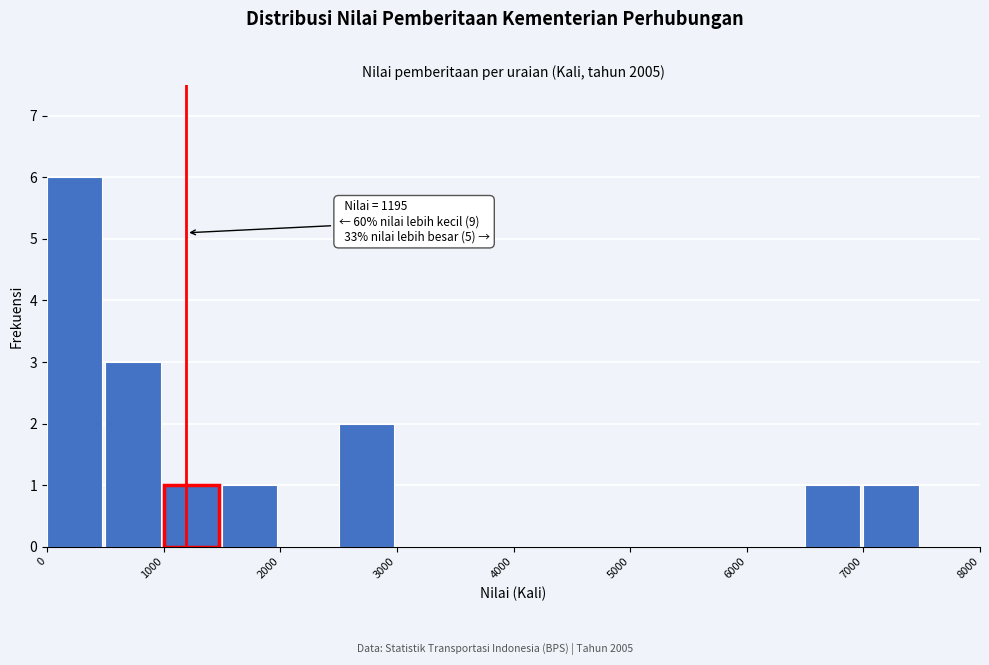

Over which range of the x-axis is the bar tallest?

0 to 500